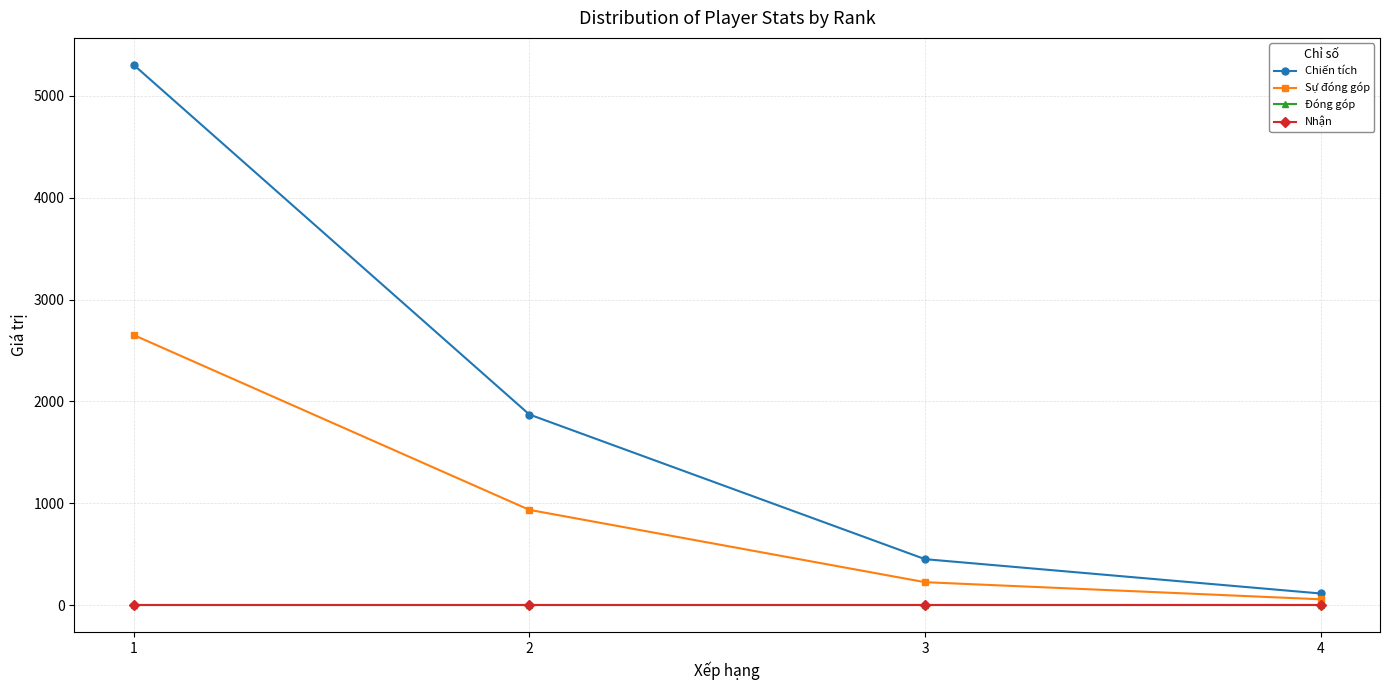

Does the chart have visible grid lines?

Yes